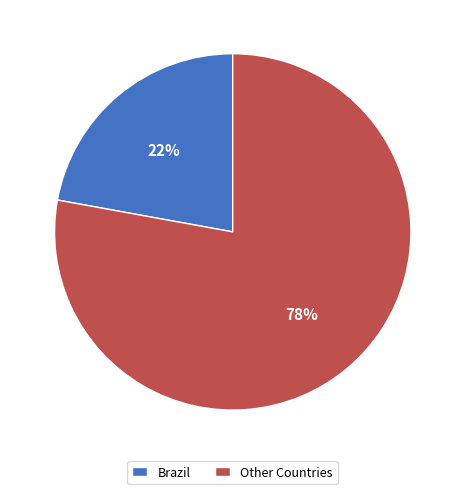

Is there any slice that represents more than half of the pie?

Yes